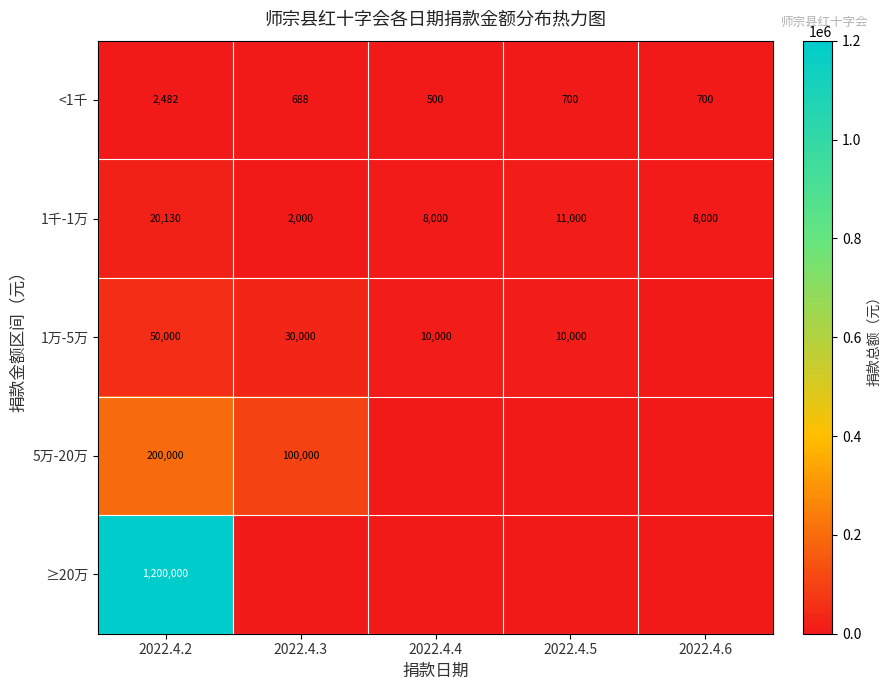

What is the sum of the <1千 values at 2022.4.3 and 2022.4.2?

3170